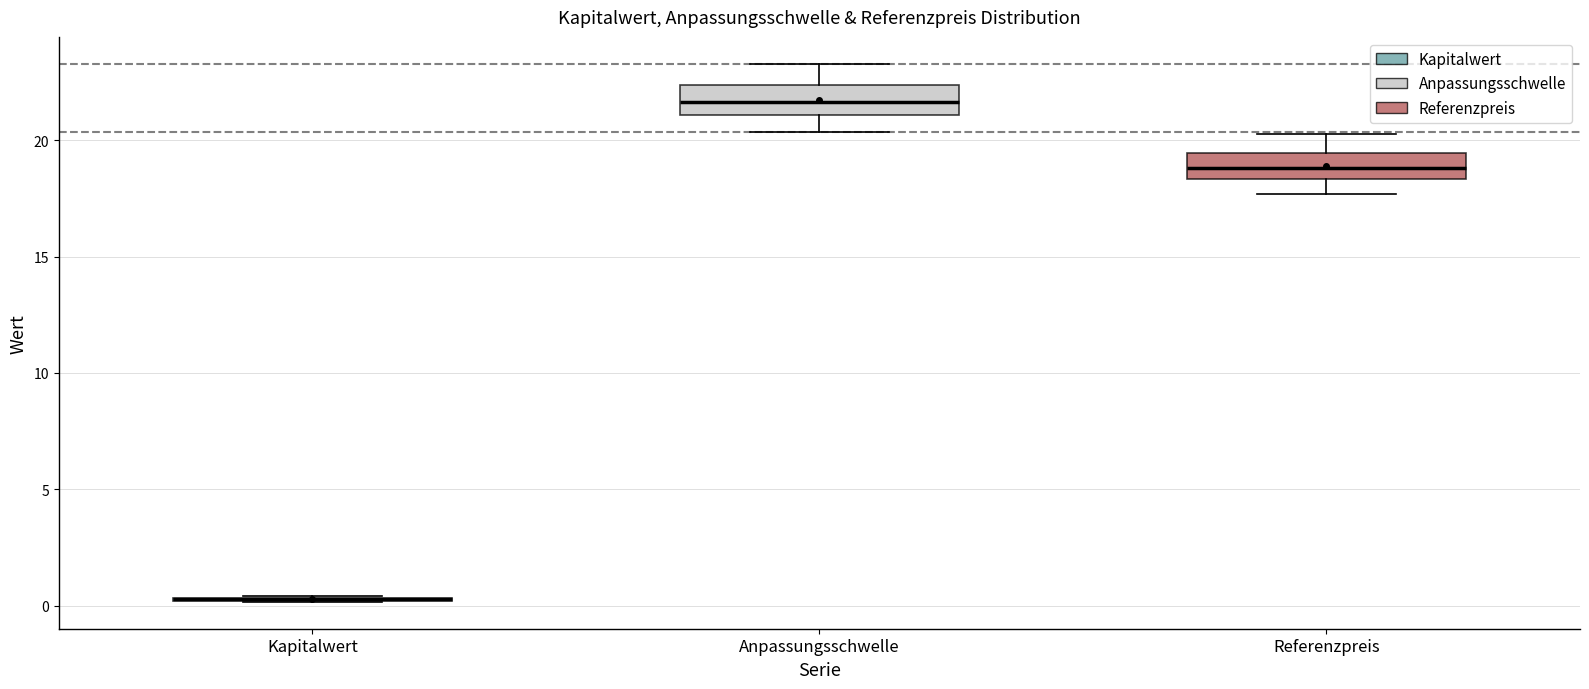

Reading left to right, read every box against the y-axis: the position of its median line, the range the box covers, and the ends of its whiskers. The values are not printed on the chart, so give them approximately, as read against the axis.

Kapitalwert: box collapsed to a line at 0.5, whiskers 0.0 to 0.5
Anpassungsschwelle: median 21.5, box 21.0 to 22.5, whiskers 20.5 to 23.5
Referenzpreis: median 19.0, box 18.5 to 19.5, whiskers 17.5 to 20.0